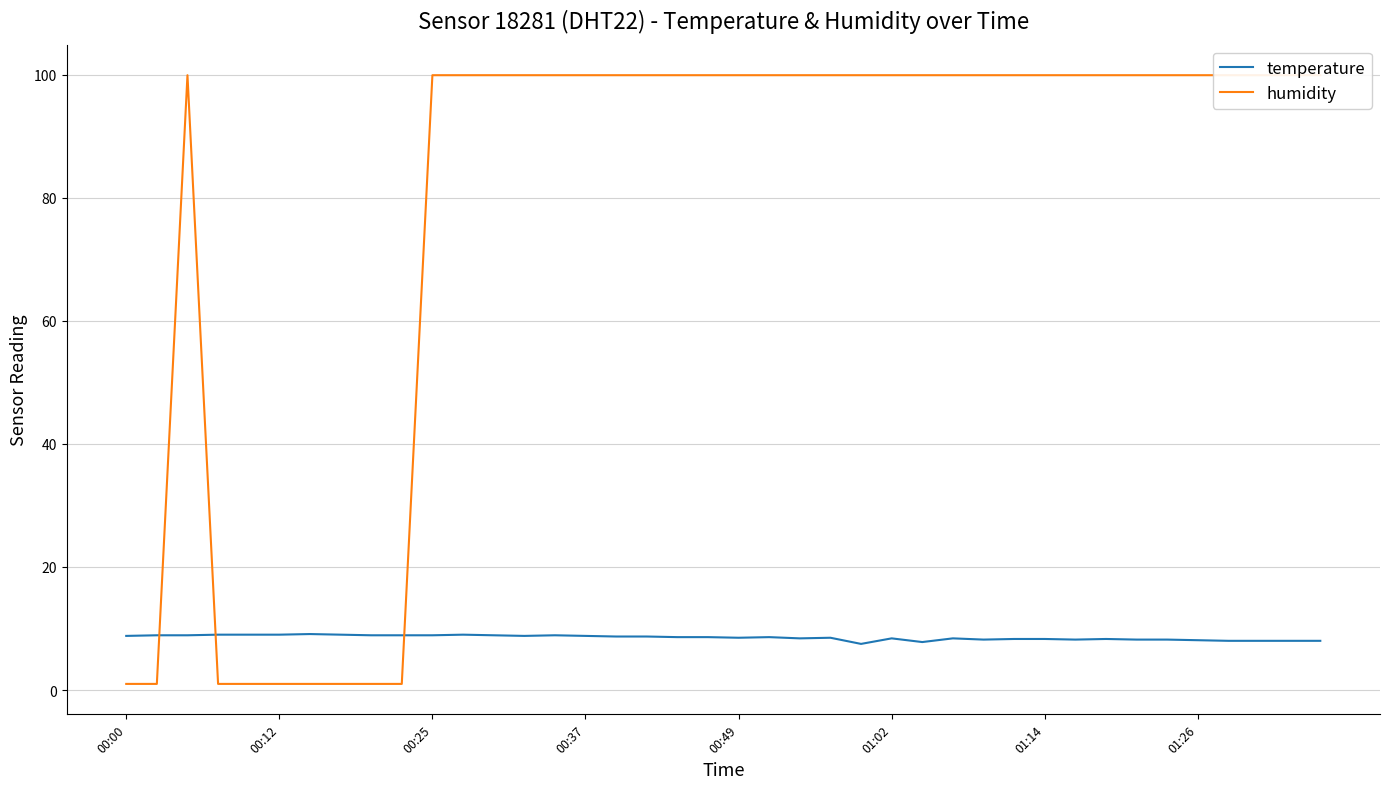

What is the value of the humidity point at the 35th from the left?

99.9